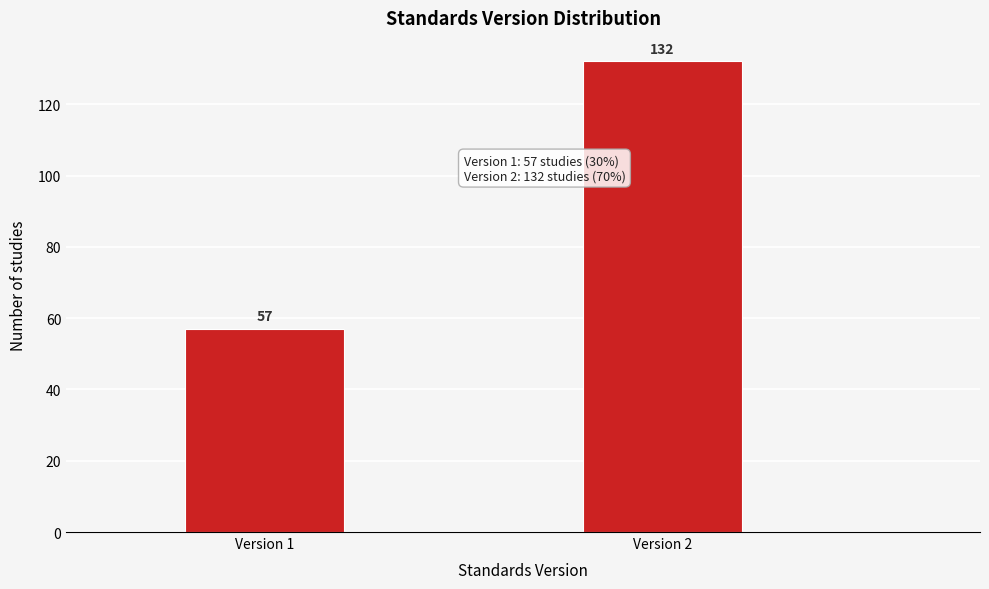

Reading left to right, extract all data points from this chart.

57	132